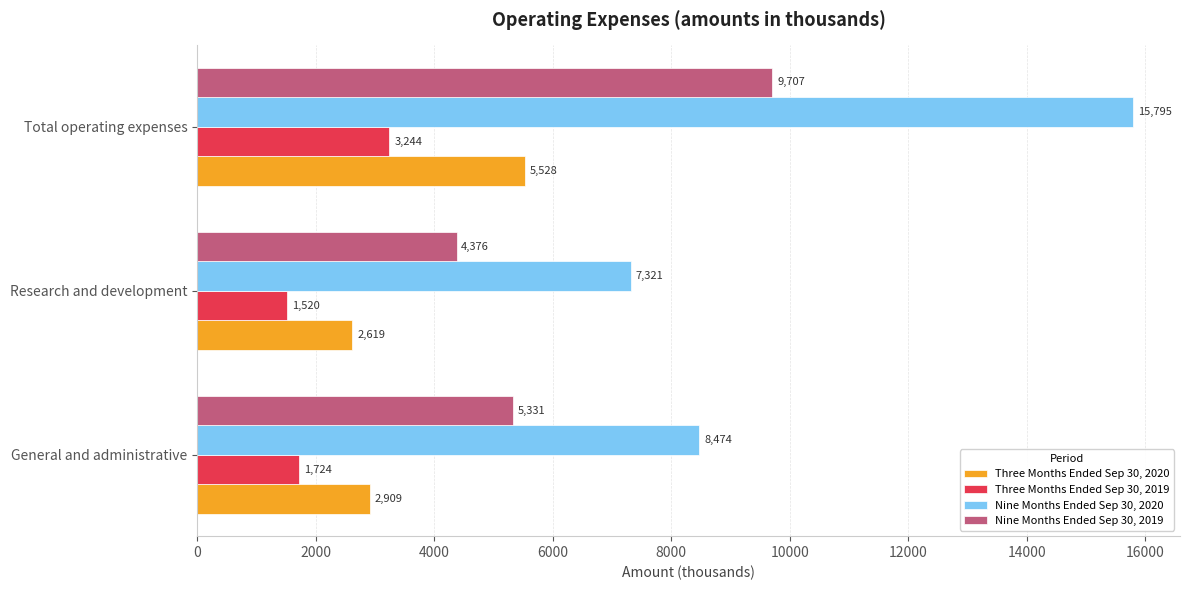

Between General and administrative and Research and development, which series saw the biggest shift?

Nine Months Ended Sep 30, 2020